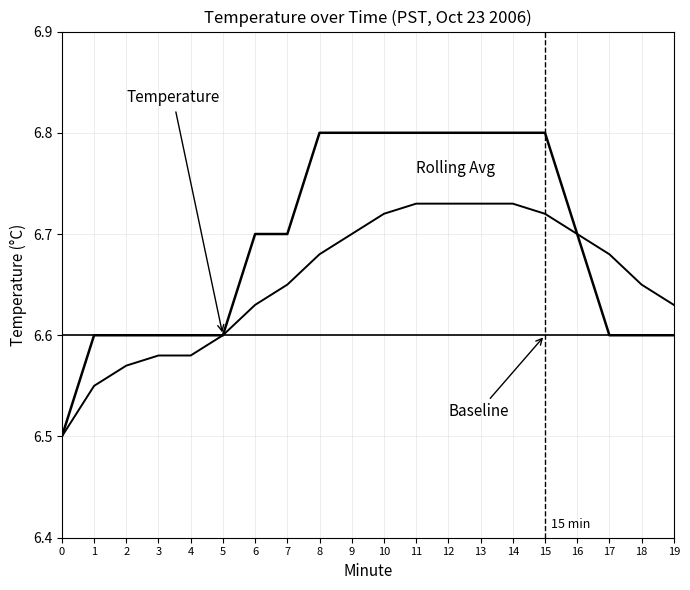

Does the chart display data point markers on the line(s)?

No